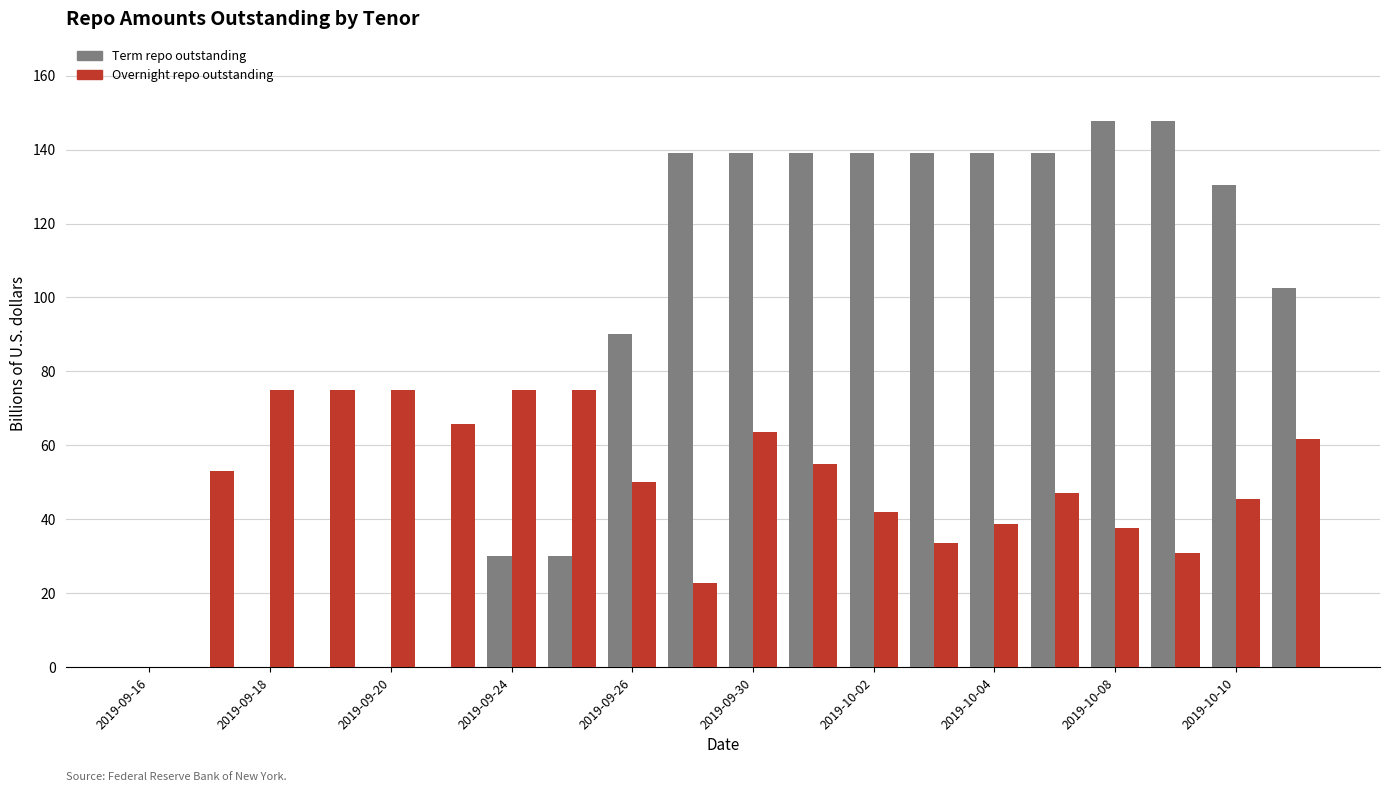

What is the maximum value for Overnight repo outstanding?

75.0